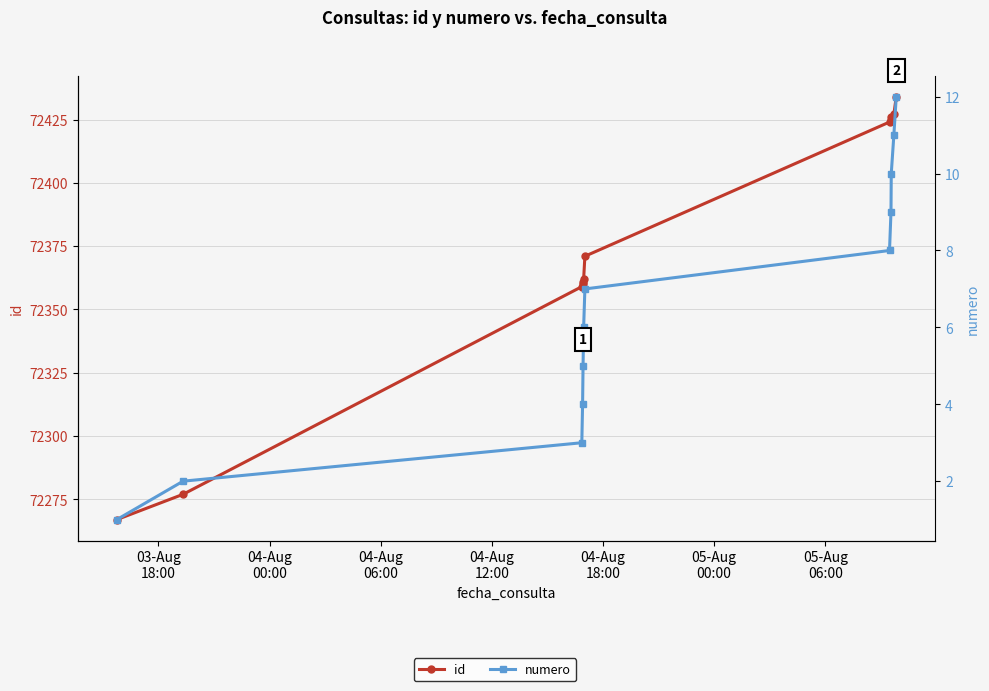

True or false: numero and id intersect in this chart.

False